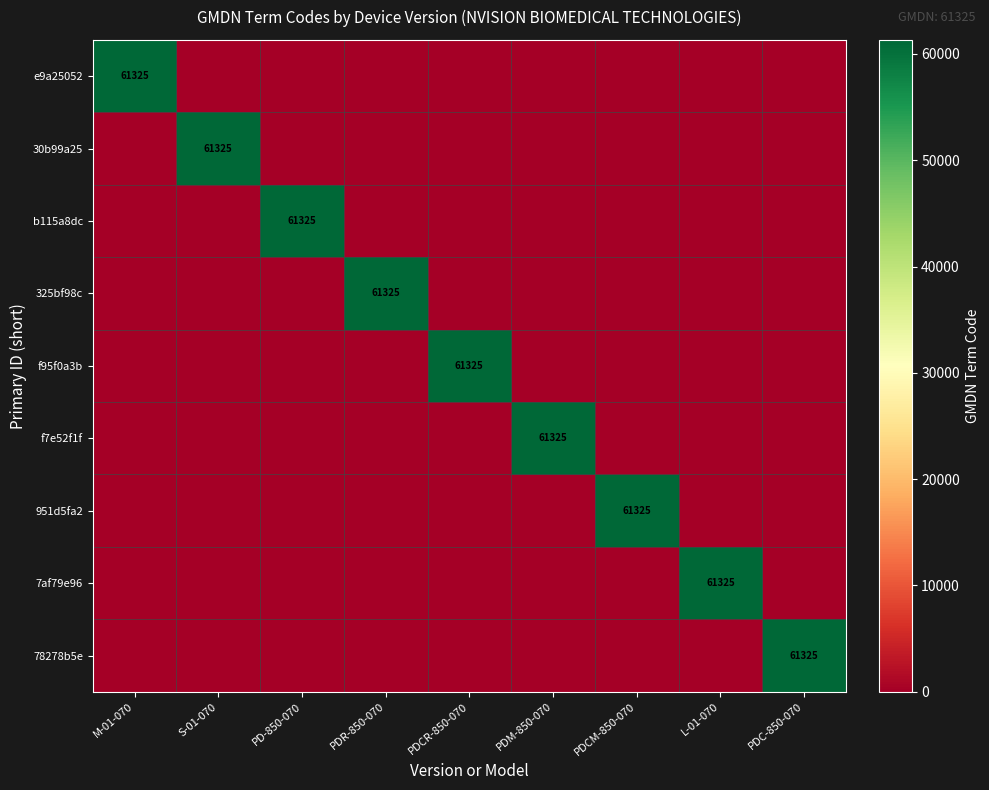

What is the spread (max minus min) of values at L-01-070?

61325